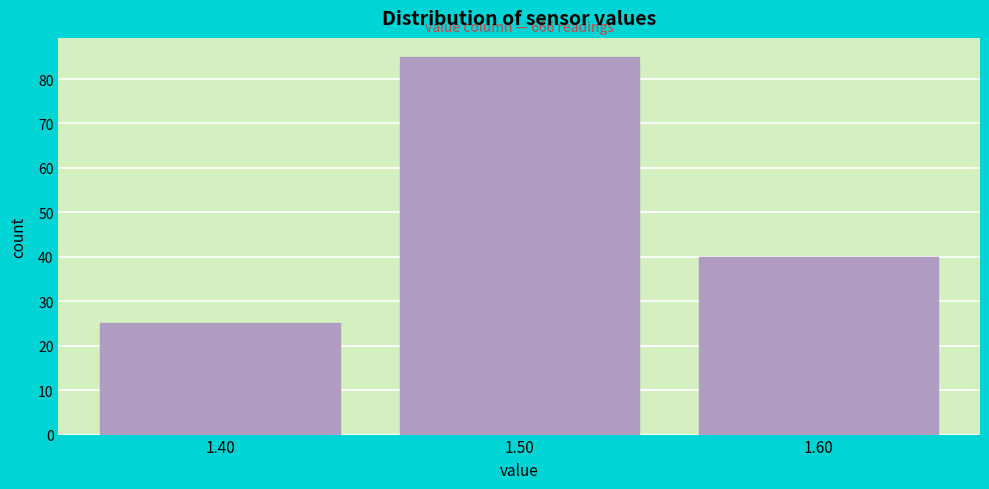

Which range on the x-axis has the tallest bar?

1.45 to 1.55